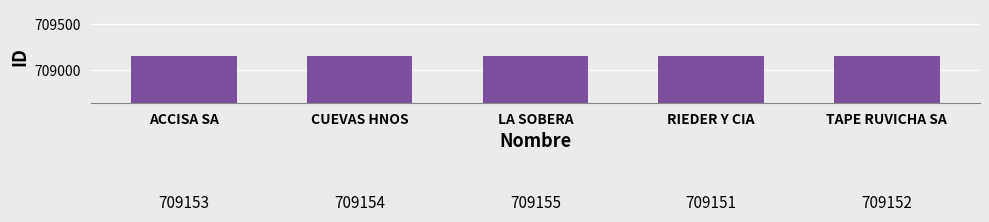

What is the average value?

709153